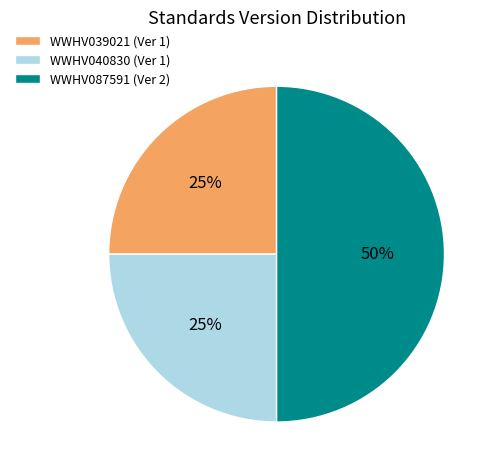

To the nearest percent, what is the combined percentage of WWHV040830 (Ver 1) and WWHV087591 (Ver 2)?

75%